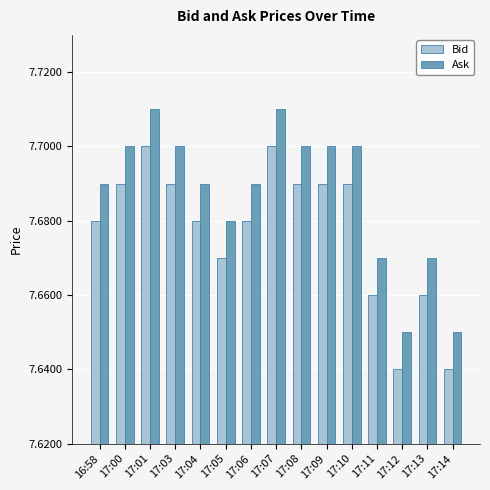

Count the Bid values in the range 7 to 8.

15